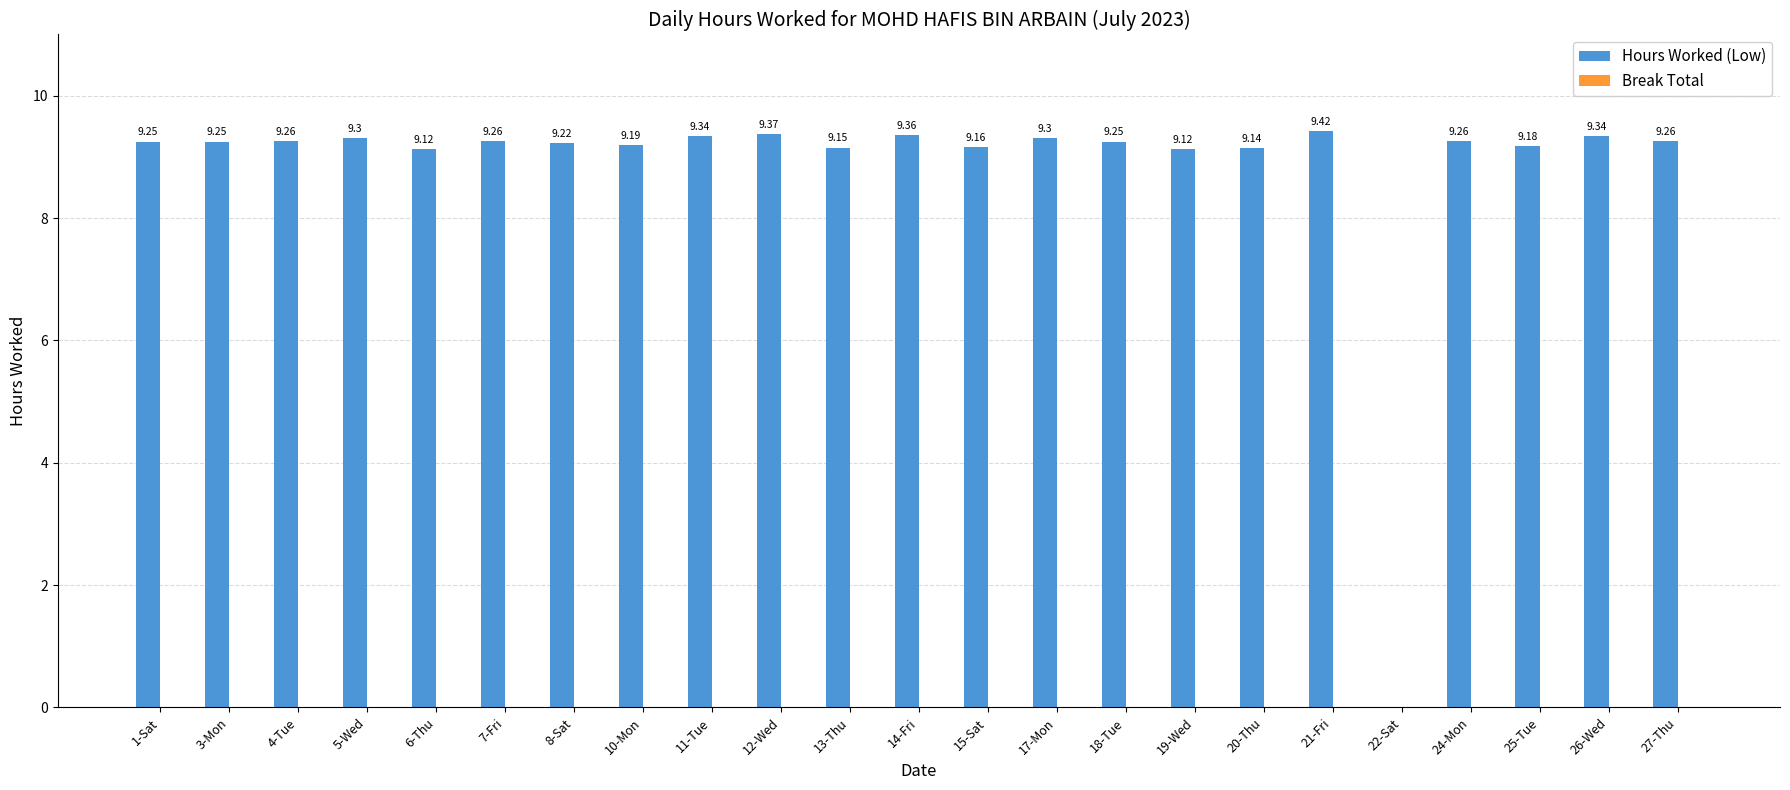

What is the sum of all values?

203.5